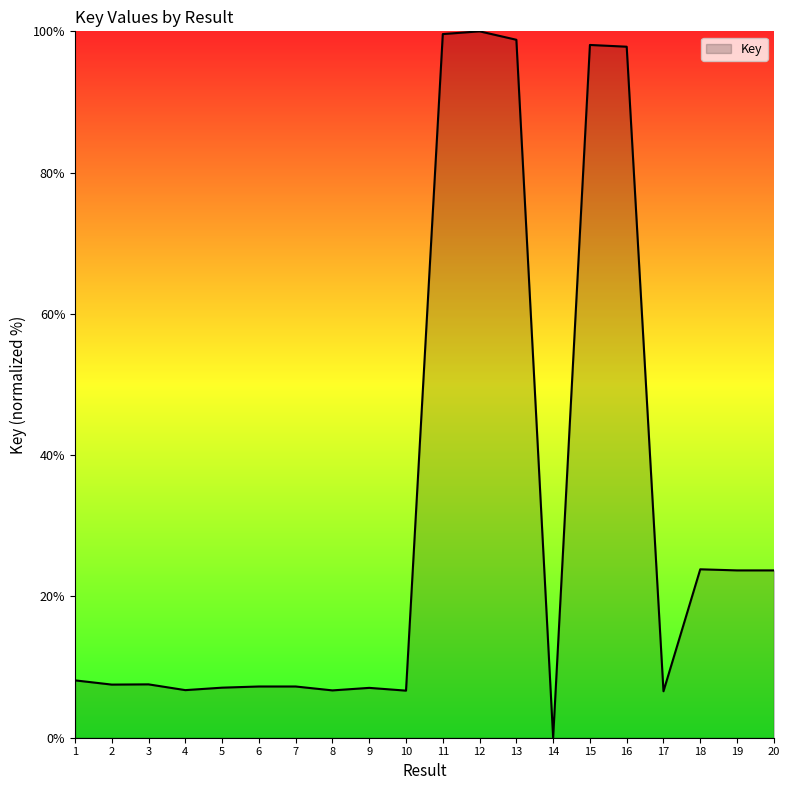

What is the difference between the values at 15 and 12?

1.9